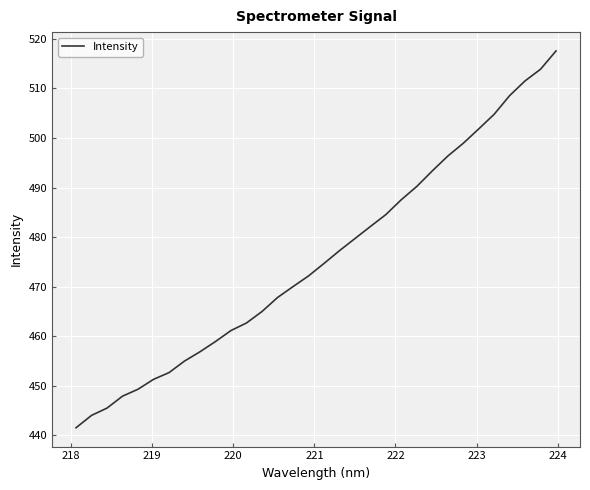

What is the difference between the maximum and minimum values?

76.1